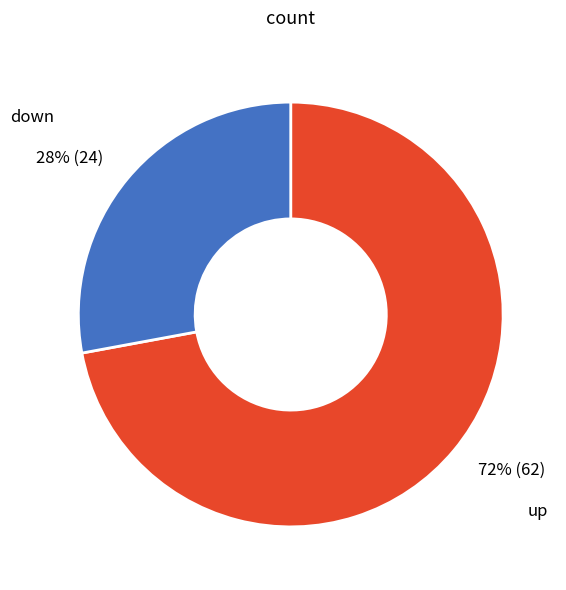

How many segments does this pie chart have?

2